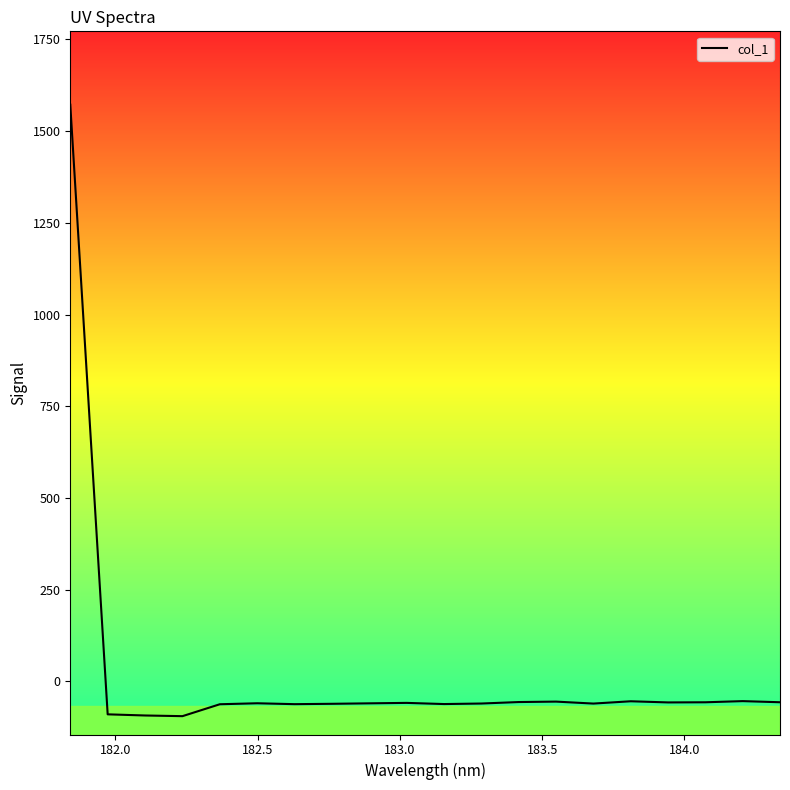

What is the smallest value displayed?

-94.5